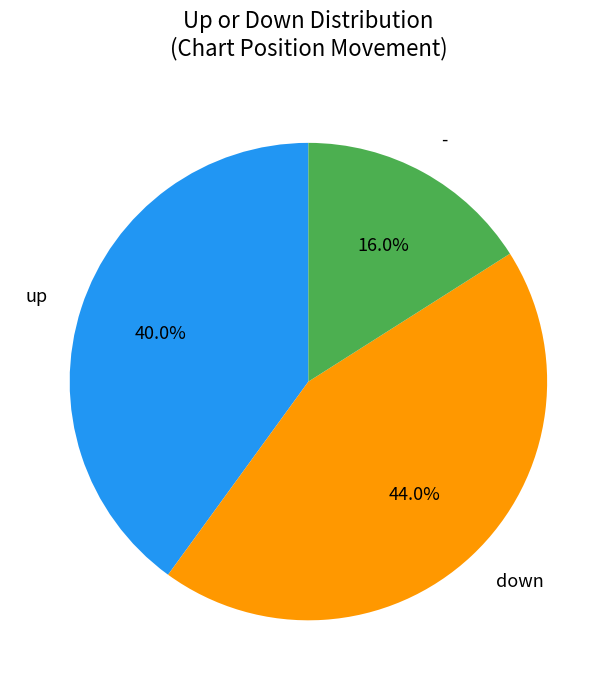

Is - the majority of the pie?

No